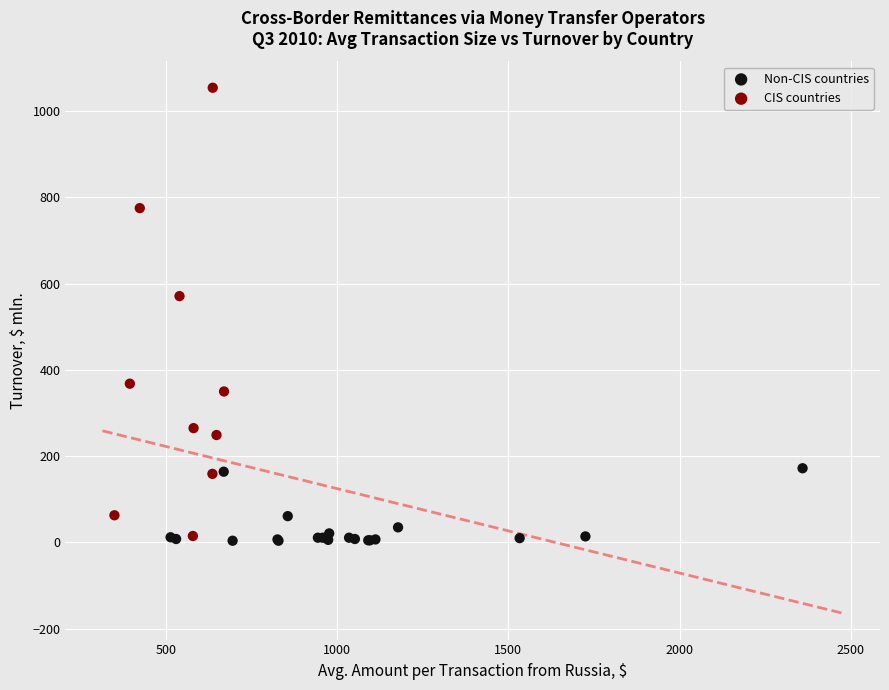

Which series reaches the maximum Y coordinate?

CIS countries